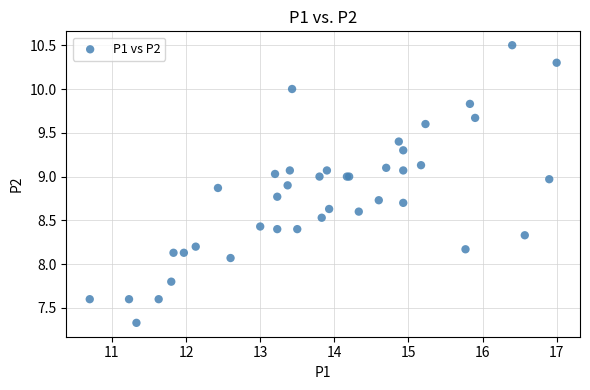

What Y value in the scatter plot is closest to 8?

8.1